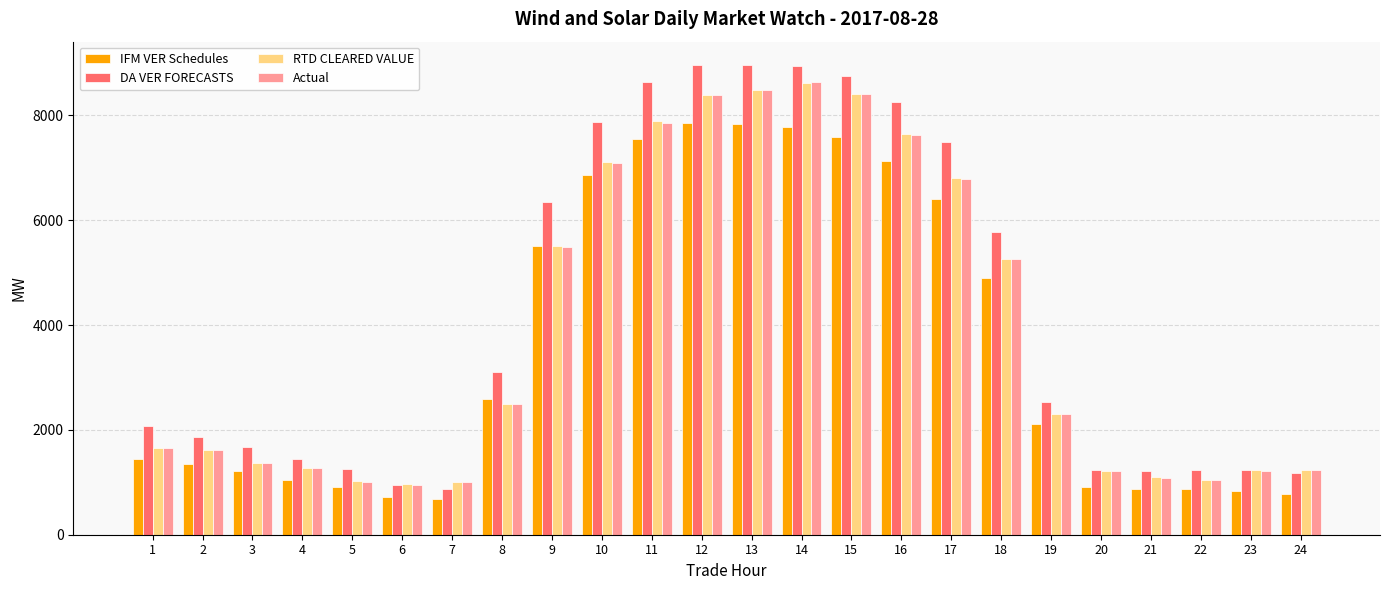

How many values in the DA VER FORECASTS series are below 2535?

12